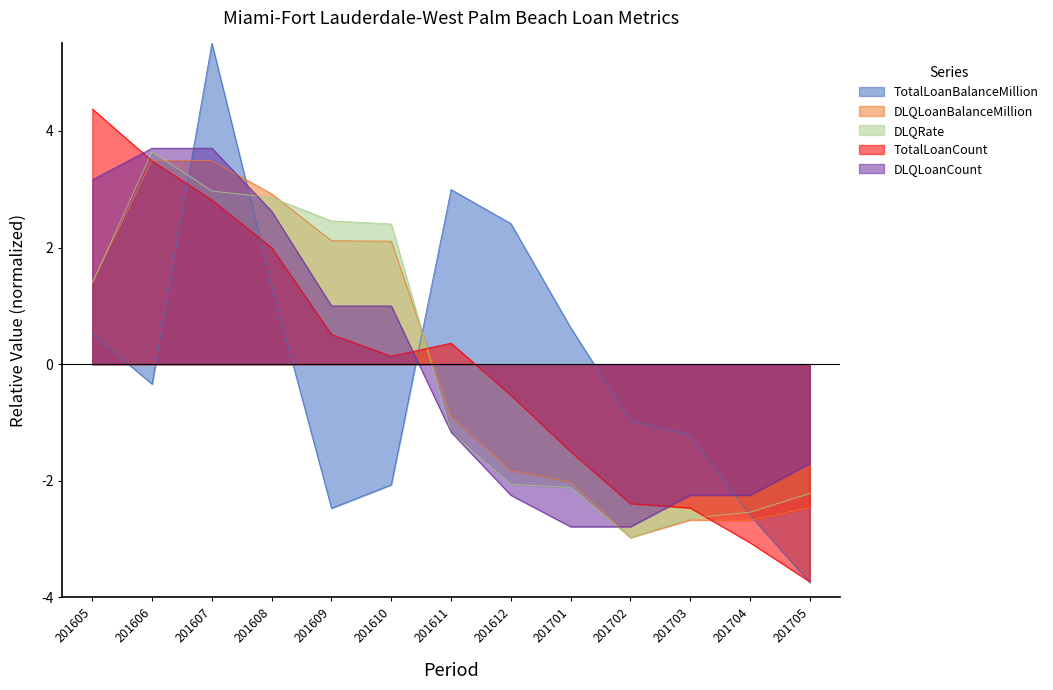

What is the total value across all series at 201610?

3.6